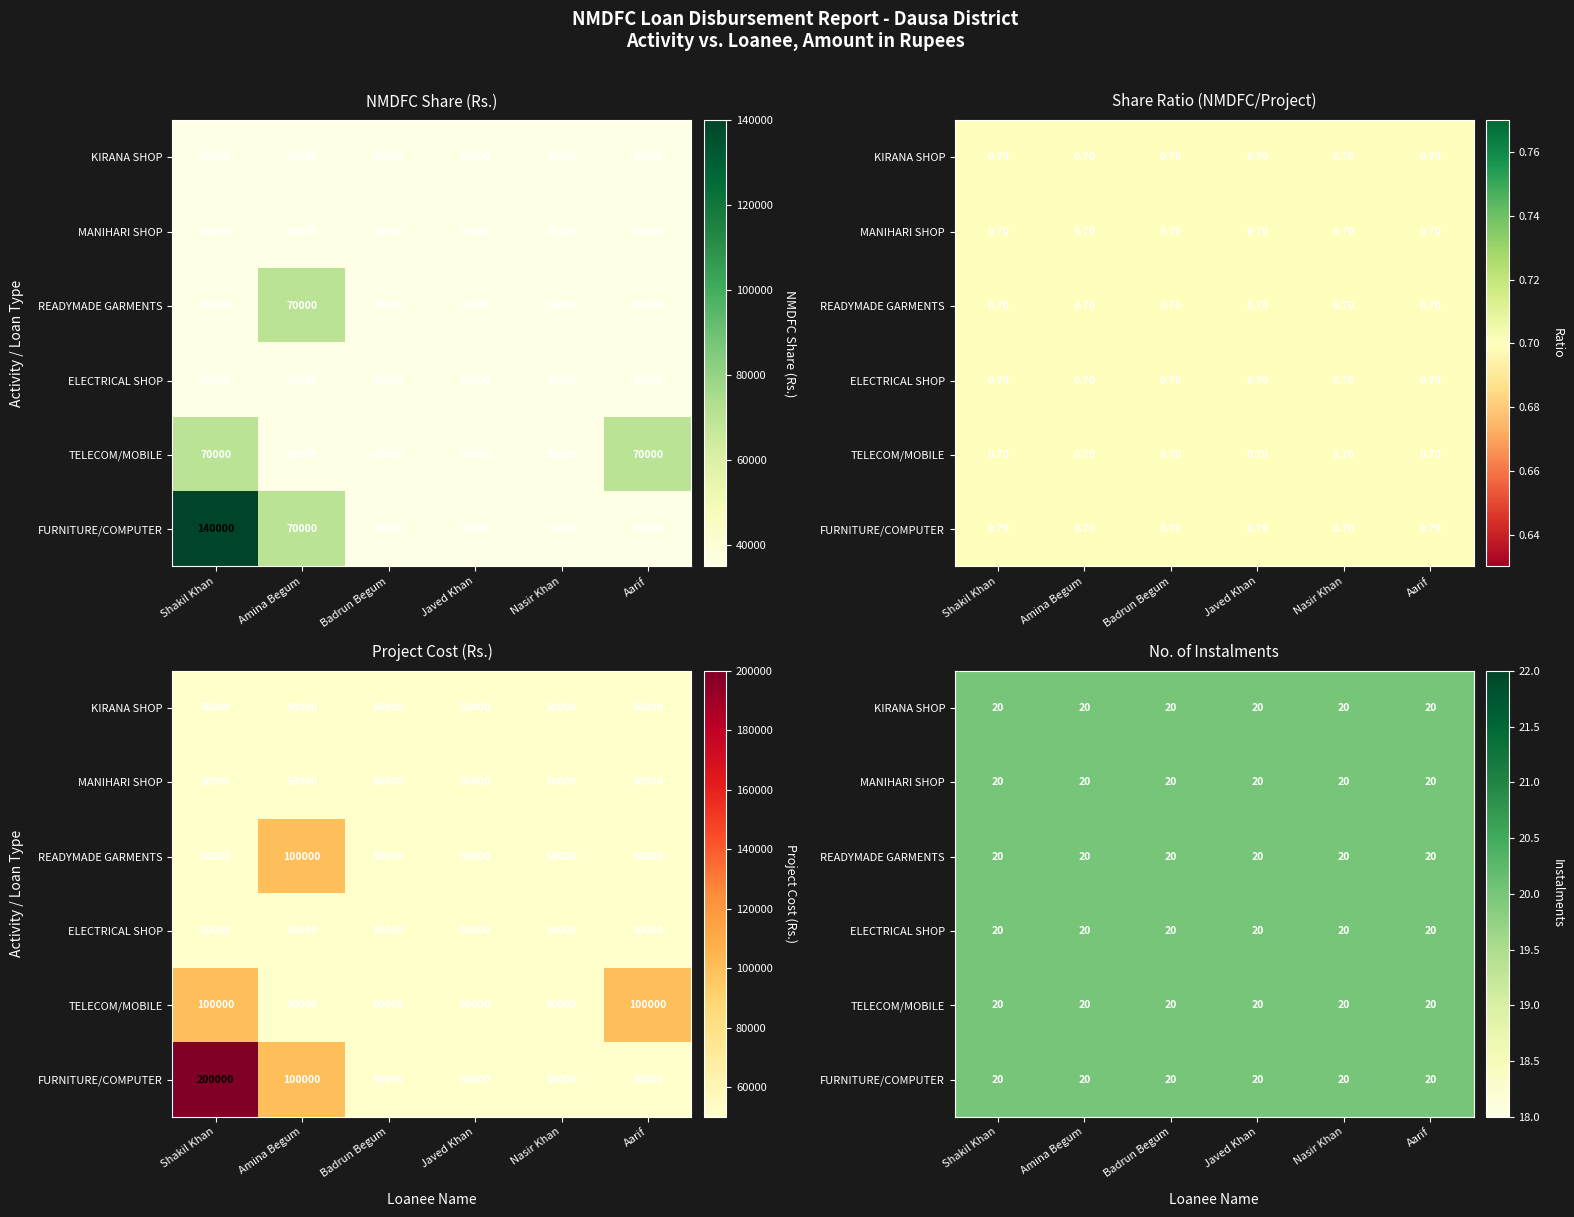

What is the minimum value for FURNITURE/COMPUTER?

35000